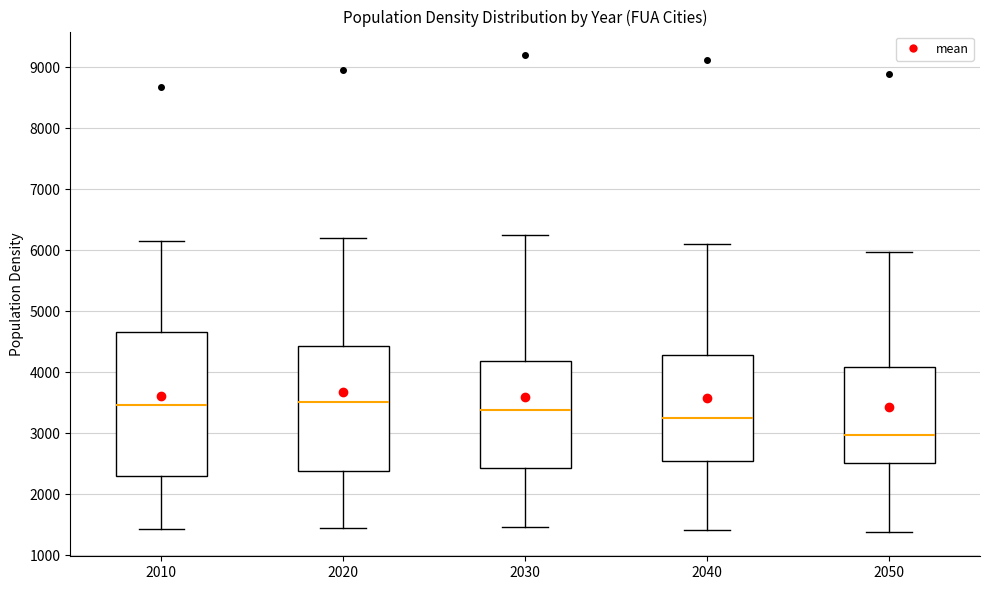

Which box is the tallest, from its lower edge to its upper edge?

2010